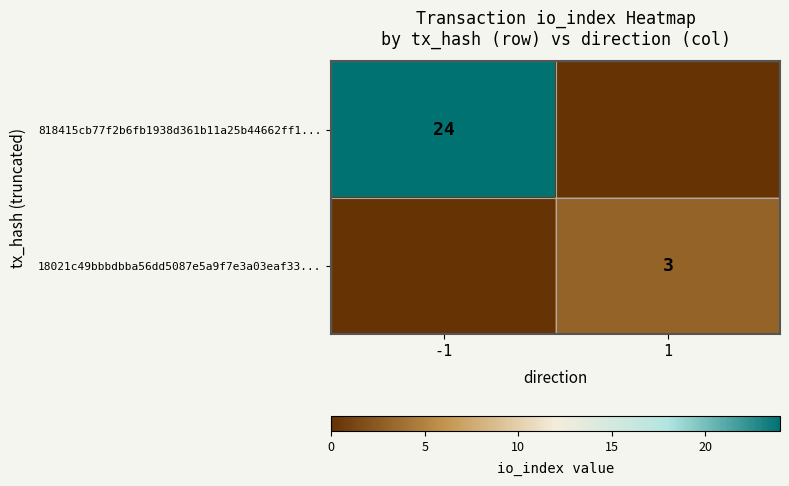

Between -1 and 1, which is larger?

-1